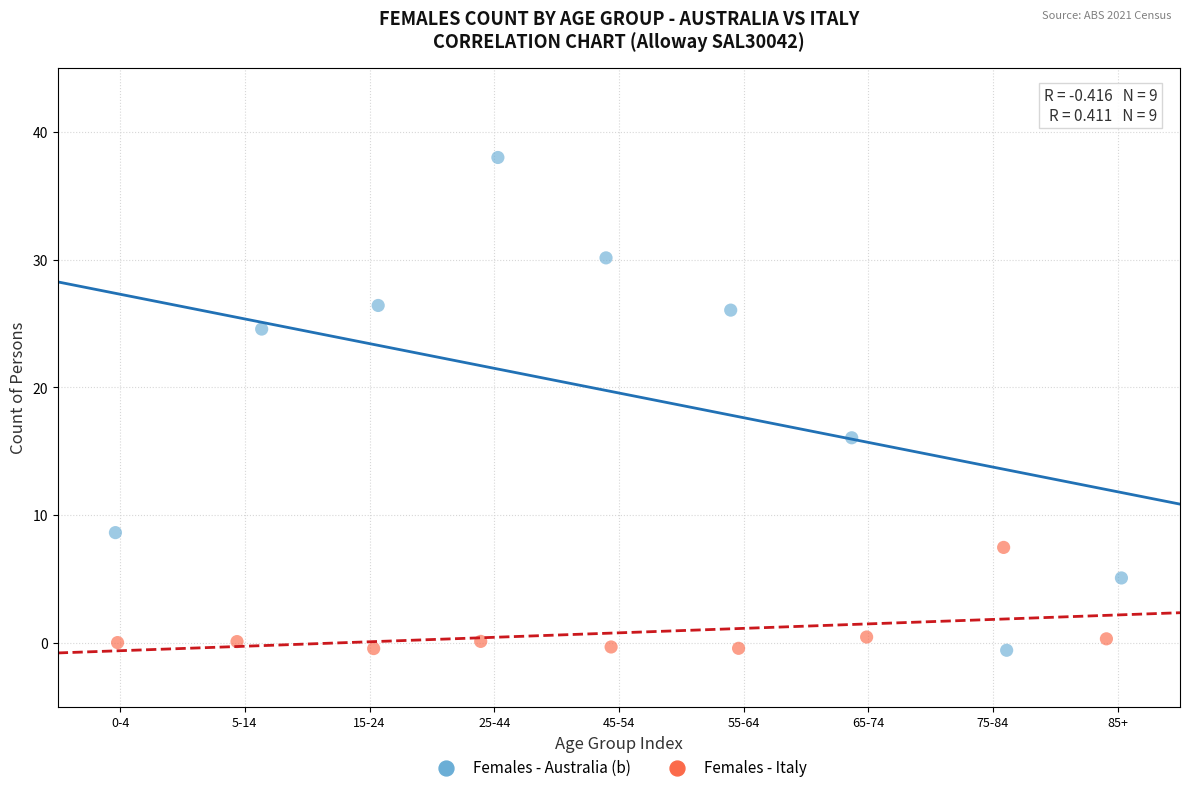

Which series has the largest Y range (max minus min)?

Females - Australia (b)